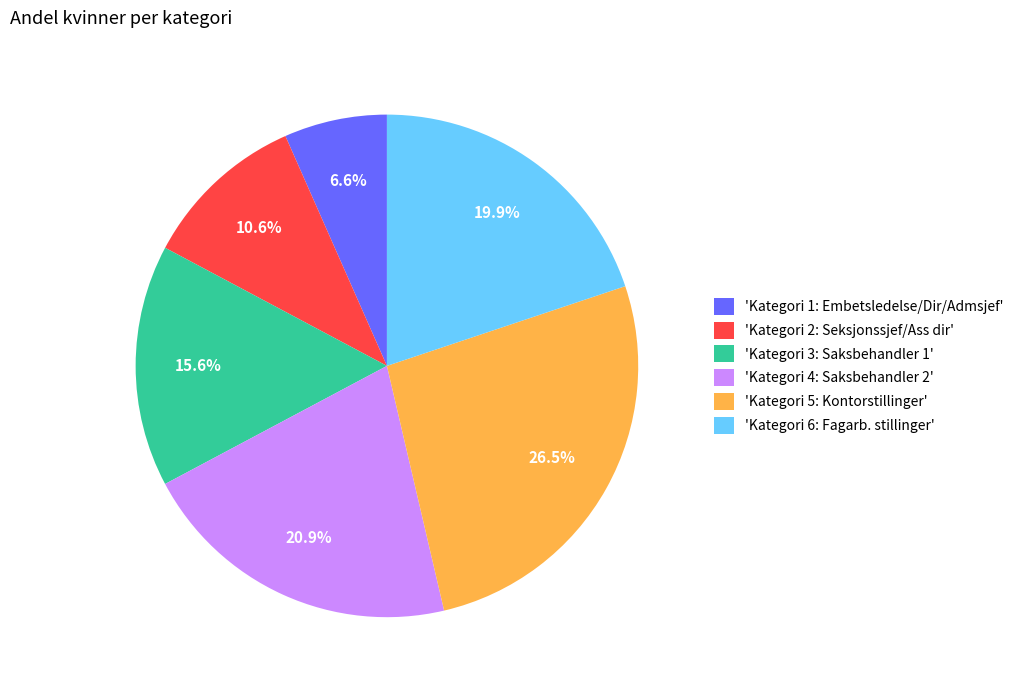

Which has a higher value, 'Kategori 1: Embetsledelse/Dir/Admsjef' or 'Kategori 2: Seksjonssjef/Ass dir'?

'Kategori 2: Seksjonssjef/Ass dir'